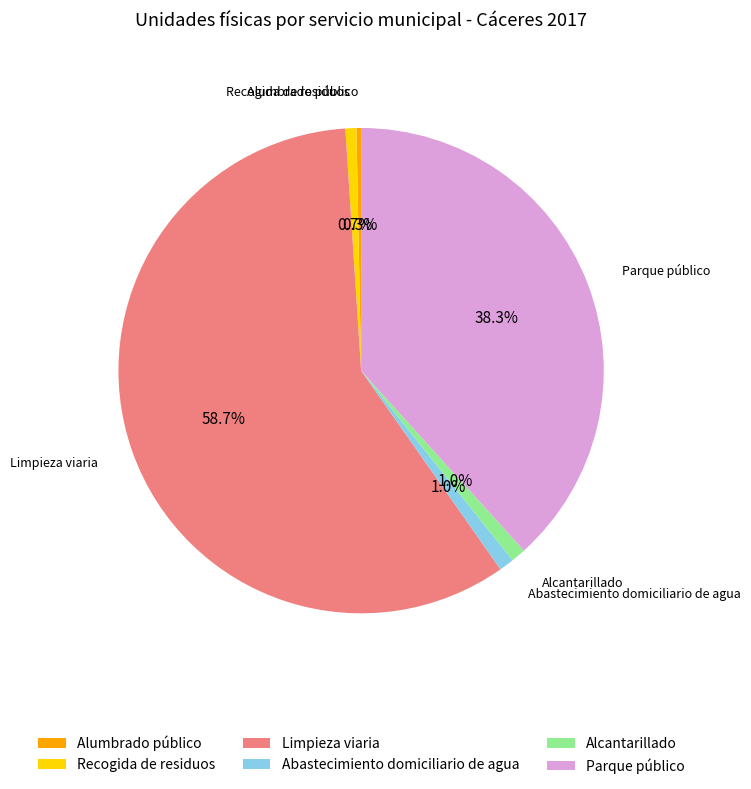

Which category accounts for the majority?

Limpieza viaria